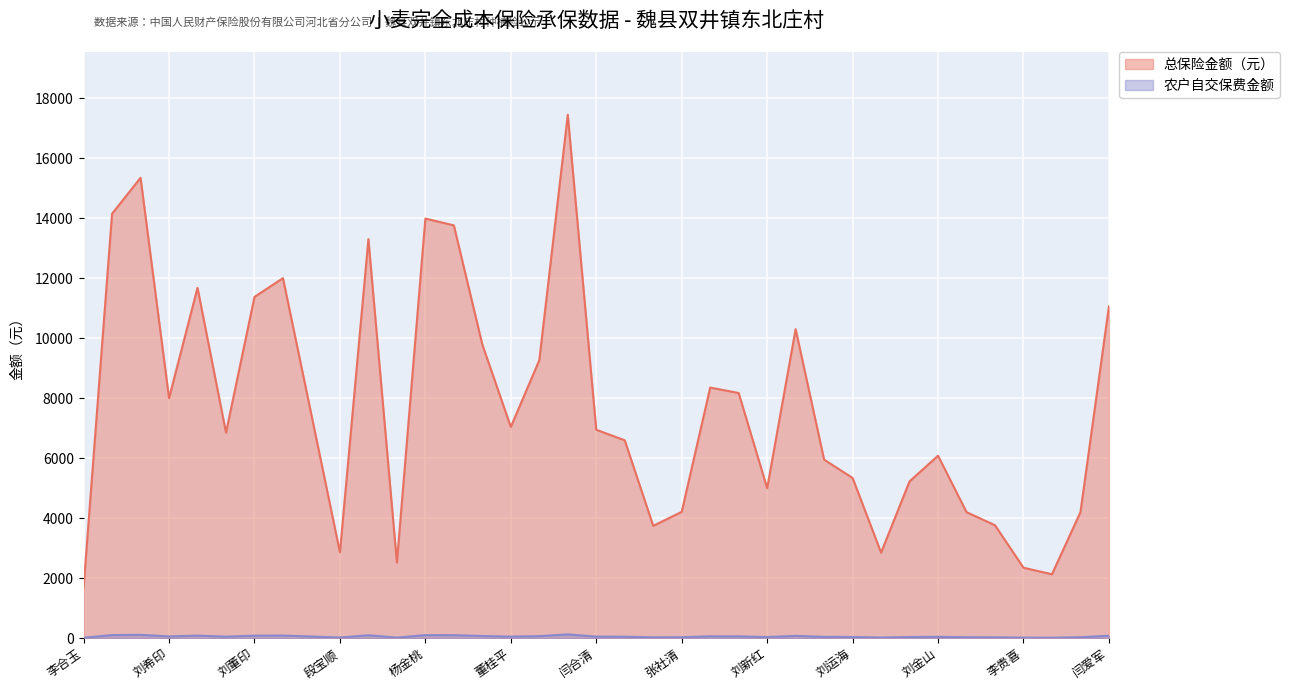

Is it true that 农户自交保费 equals 37.4 at 刘玉印?

True